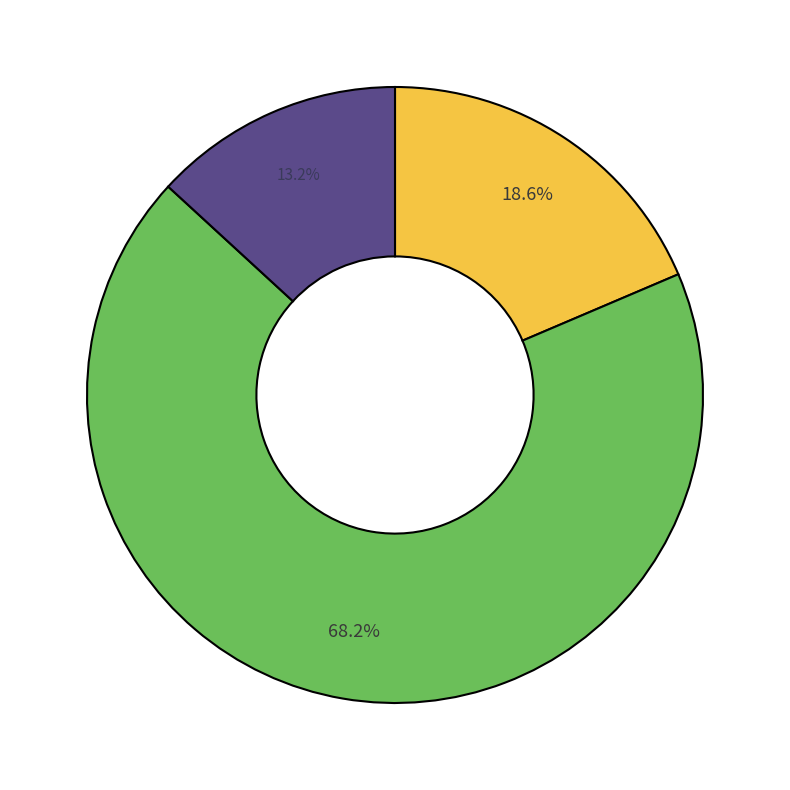

Does any single category account for the majority?

Yes